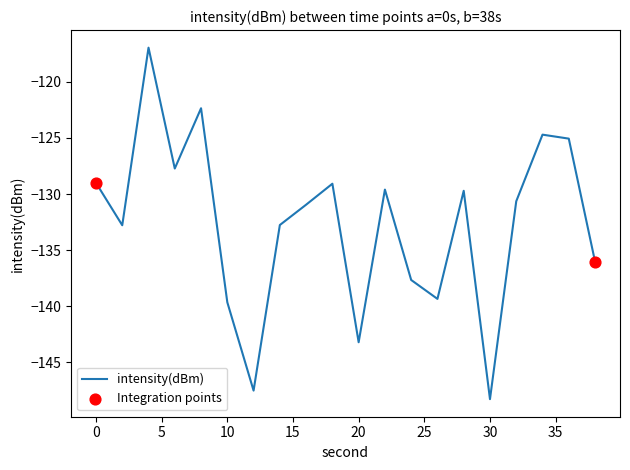

What is the maximum value shown in the chart?

-117.0